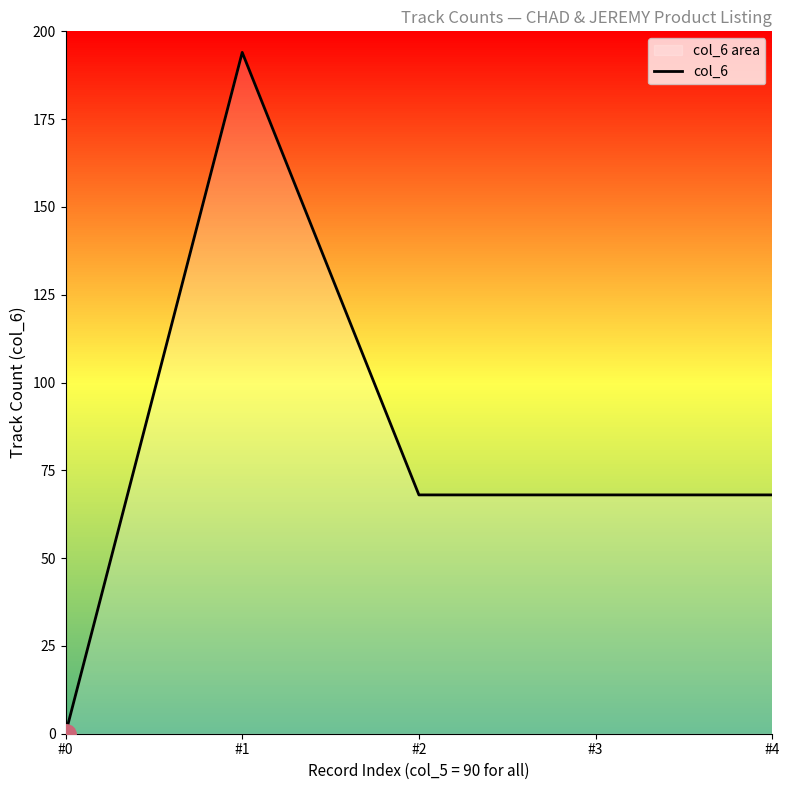

True or false: there are more than 1 points higher than both neighbors.

False